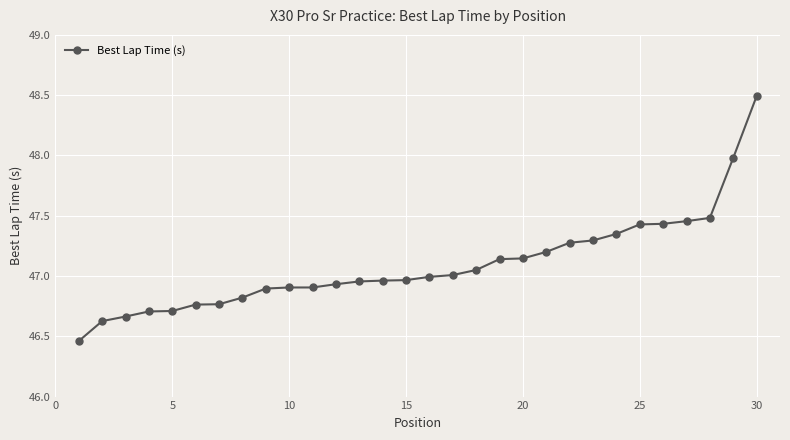

What is the difference between the maximum and minimum values?

2.0